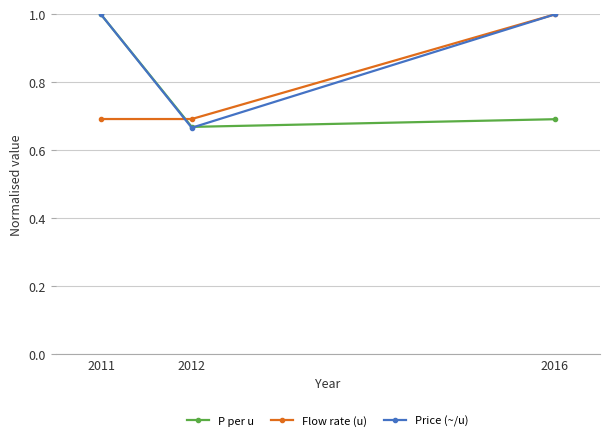

The Flow rate (u) series shows 1.0 at 2016. True or false?

True